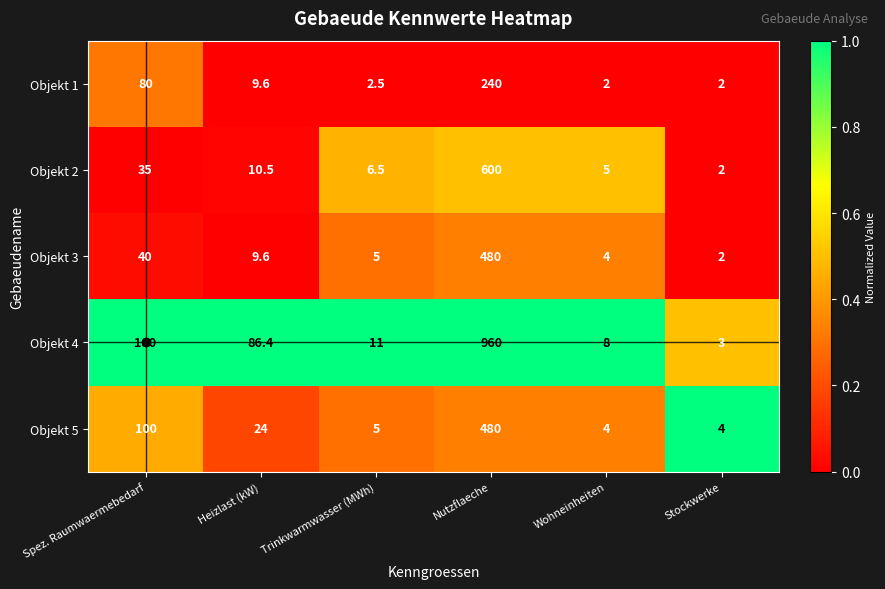

The Objekt 3 series shows 2.1 at Trinkwarmwasser (MWh). True or false?

False